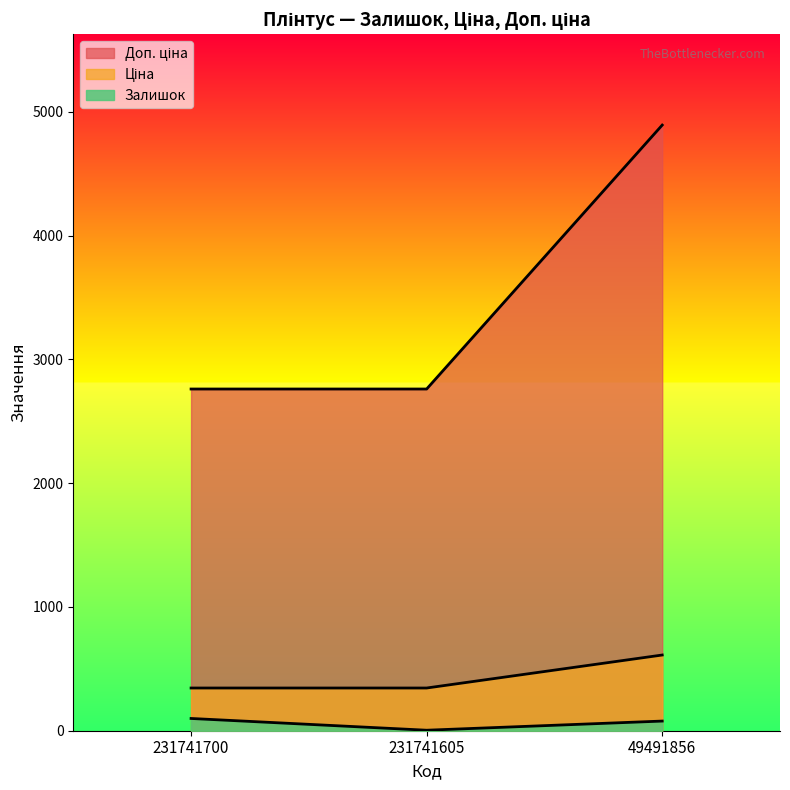

True or false: Ціна has a value of 2125.0 at 49491856.

False